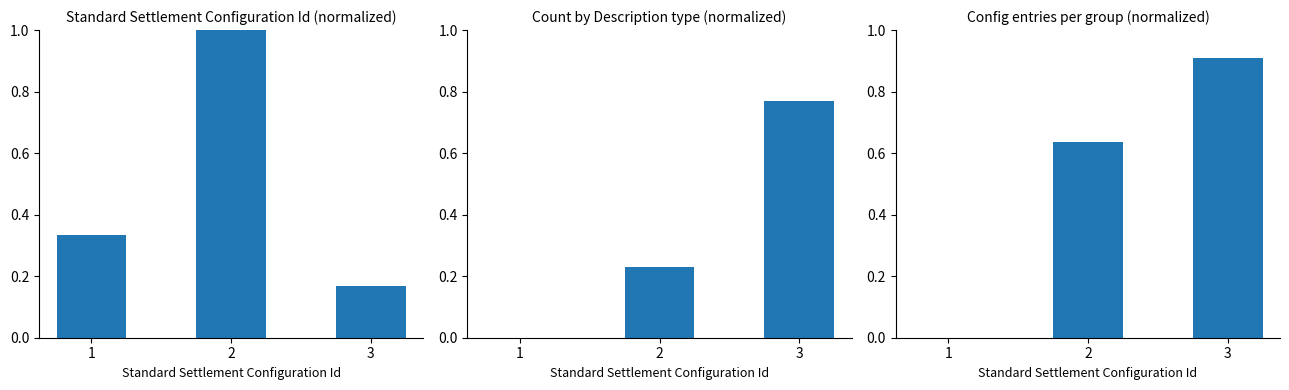

The Standard Settlement Configuration Id (normalized) series shows 0.2 at 3. True or false?

False